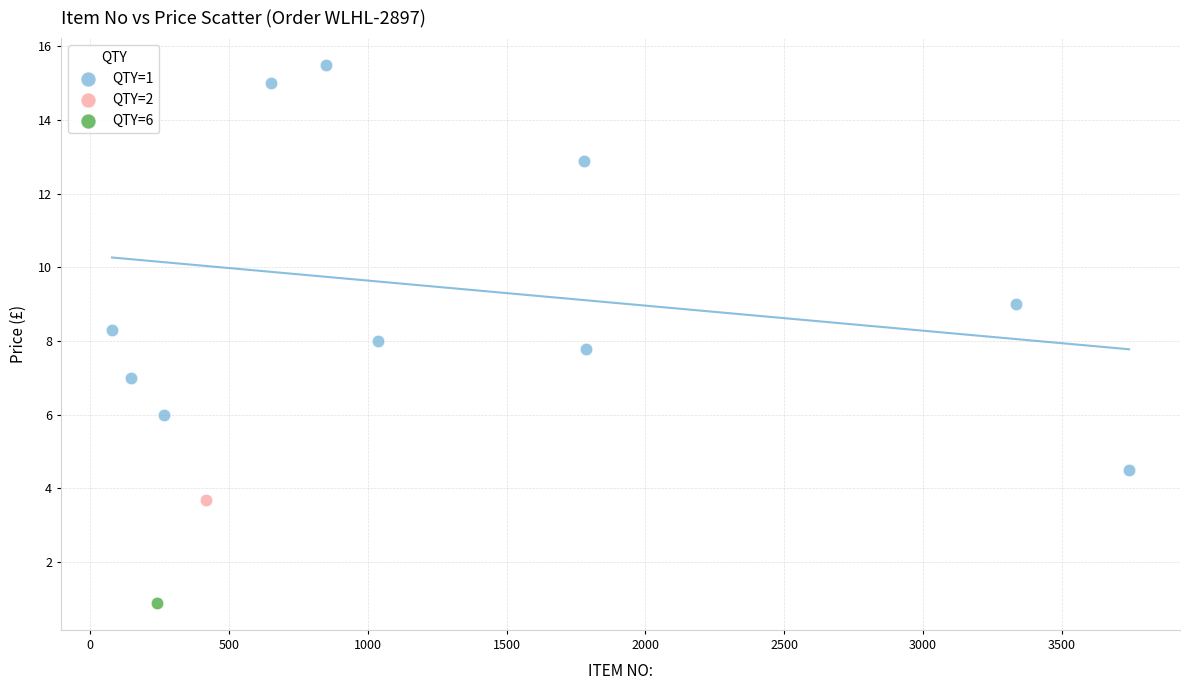

What are all the series names shown in the legend?

QTY=1, QTY=2, QTY=6